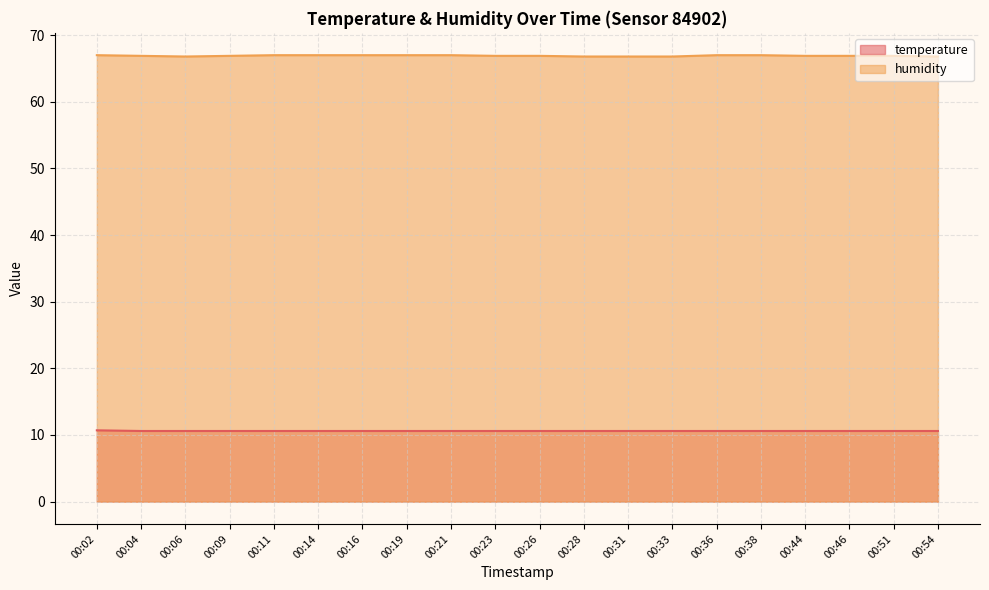

Between 00:23 and 00:31, which is larger?

00:23